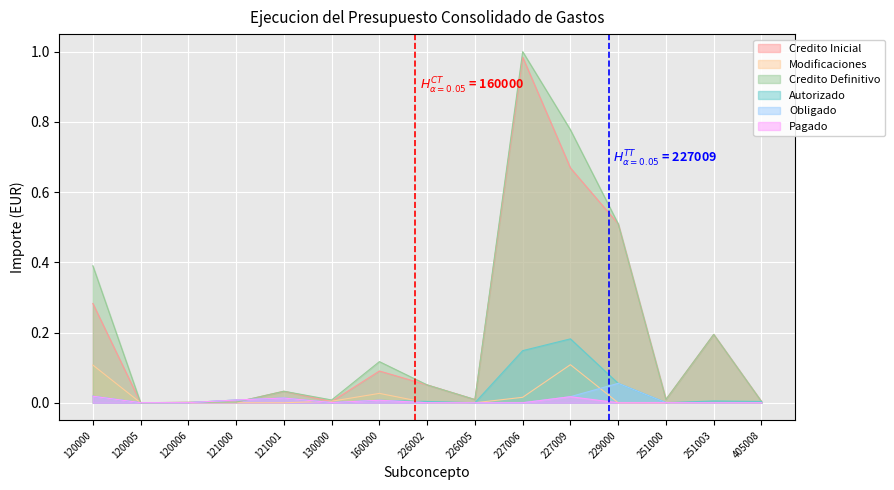

Between which two adjacent categories do Obligado and Credito Definitivo first intersect?

120000 and 120005